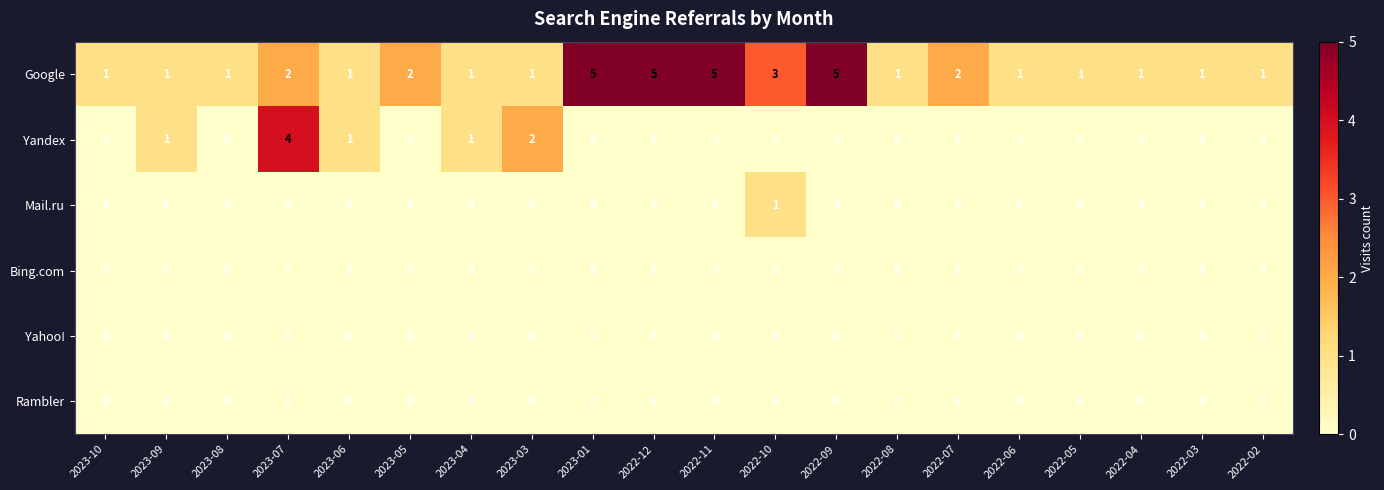

Which series changed the most between 2023-10 and 2023-01?

Google